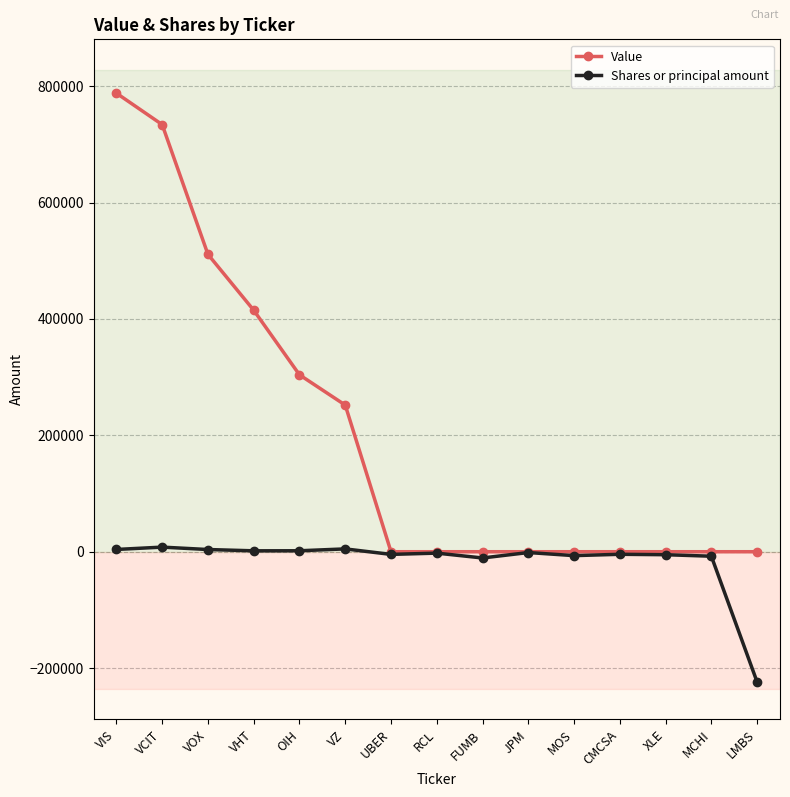

What is the lowest value of the Shares or principal amount series?

-223916